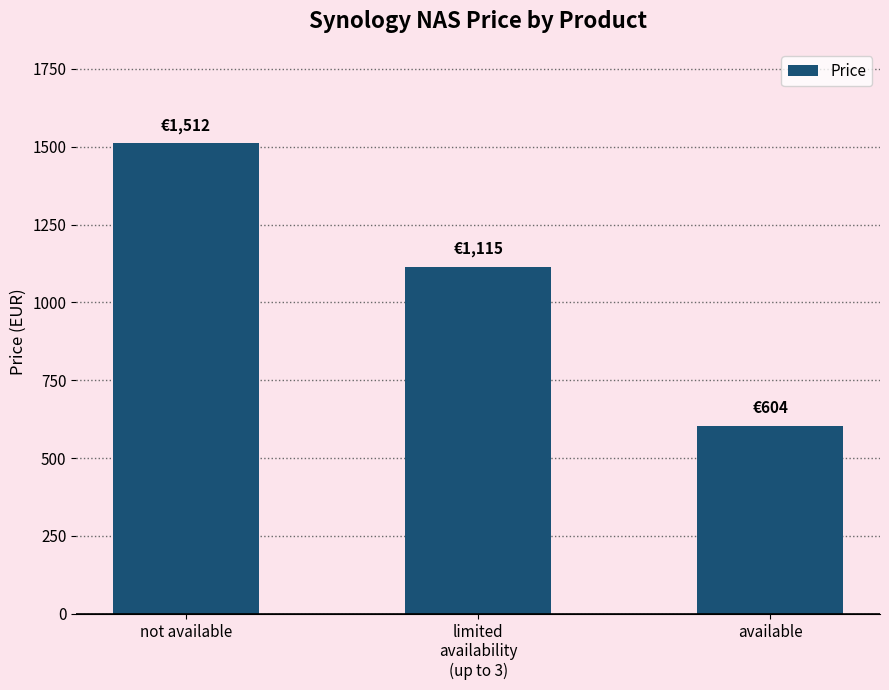

What is the label of the 1st bar from the left?

not available